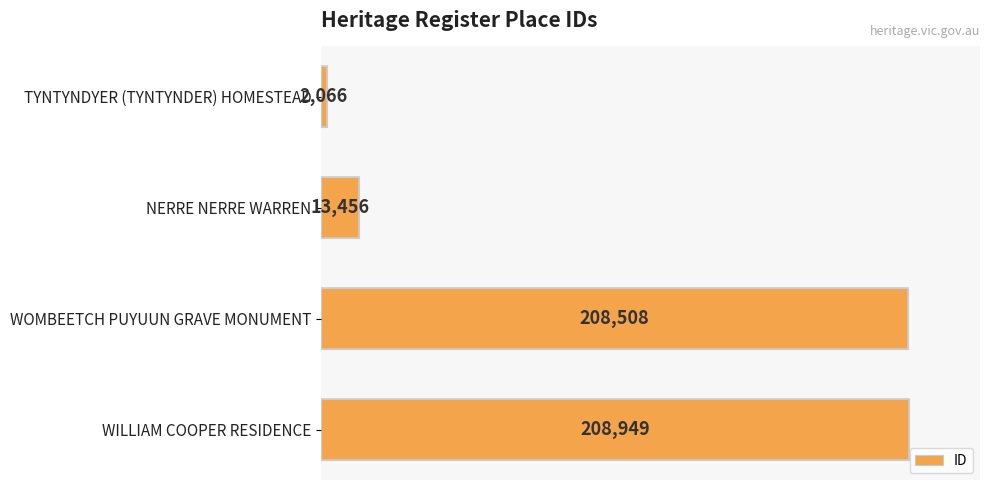

List the labels in order of value, largest first.

WILLIAM COOPER RESIDENCE, WOMBEETCH PUYUUN GRAVE MONUMENT, NERRE NERRE WARREN, TYNTYNDYER (TYNTYNDER) HOMESTEAD